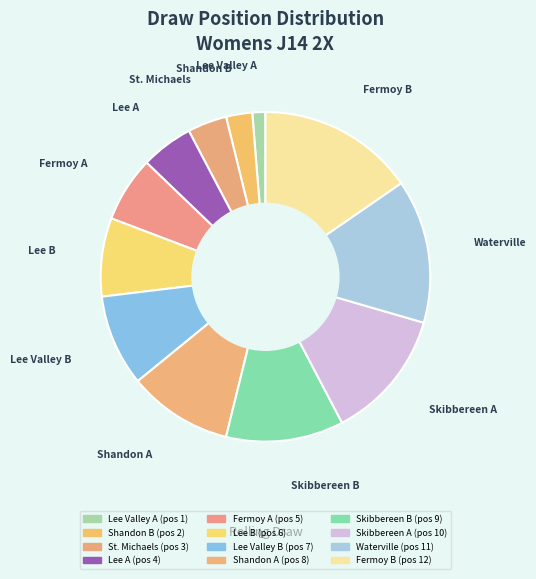

Do Lee B and Lee A together represent more than half of the pie?

No